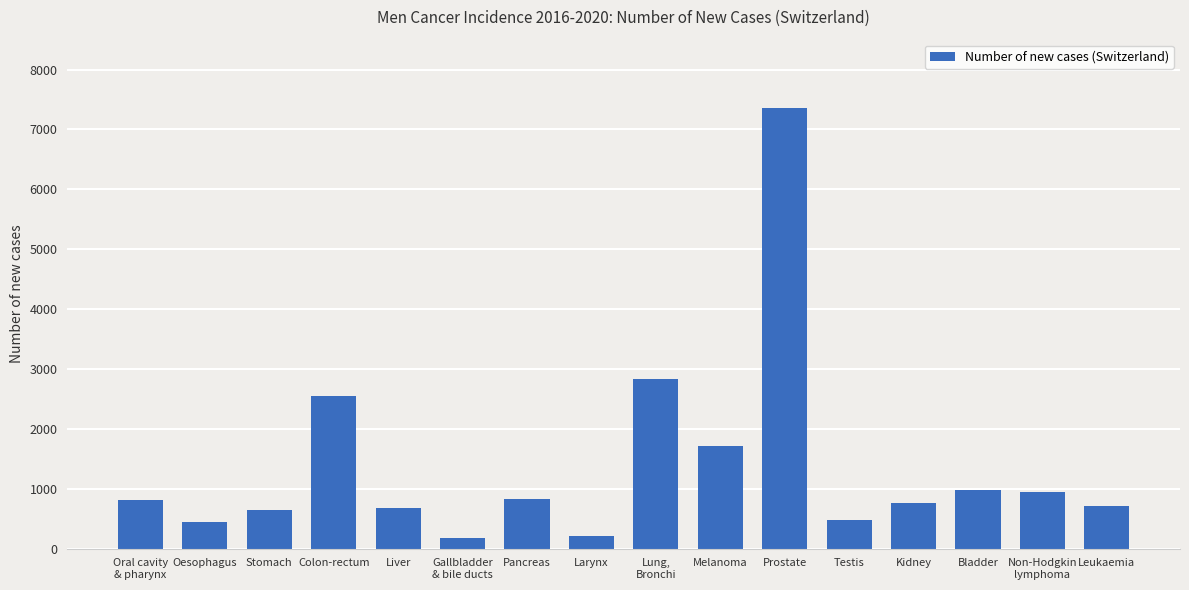

Are the bars horizontal?

No